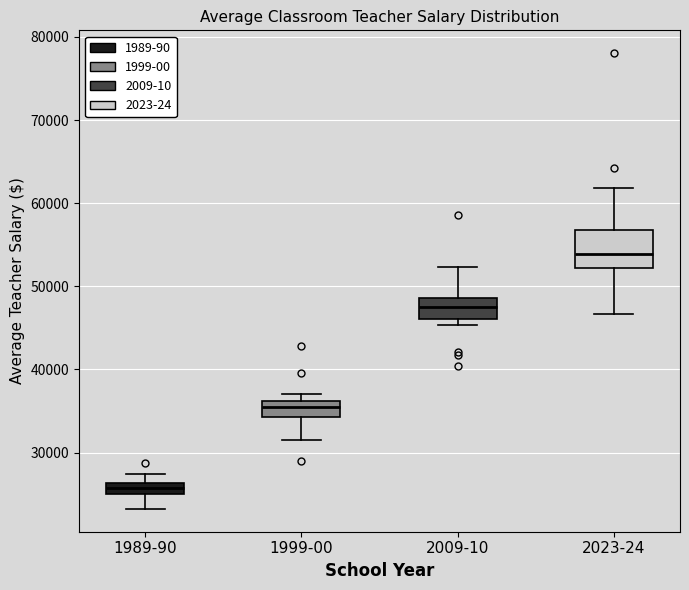

Which box has the highest median line?

2023-24